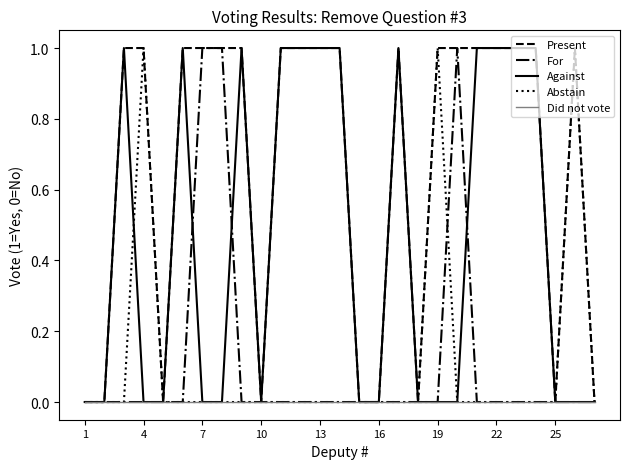

Which series has the largest total across all categories?

Present